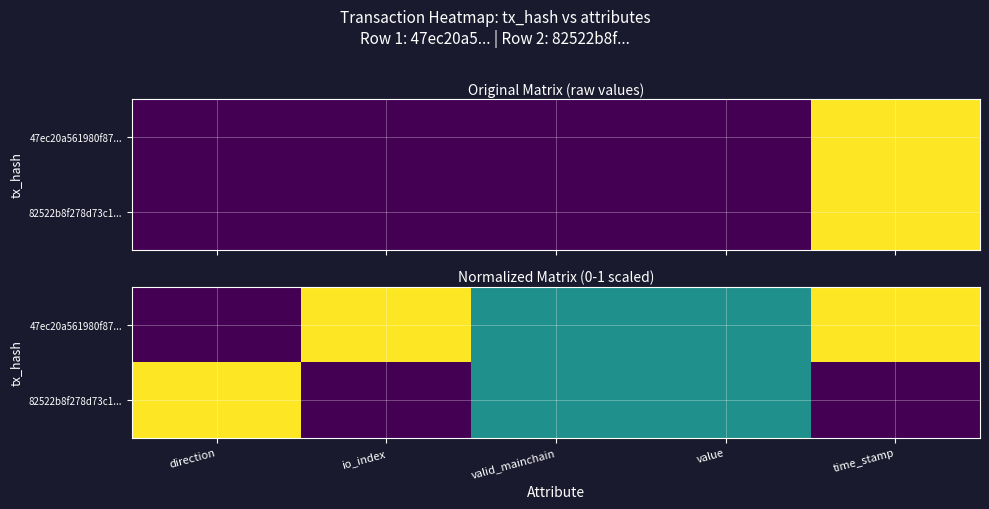

What is the maximum value shown in the chart?

1.0